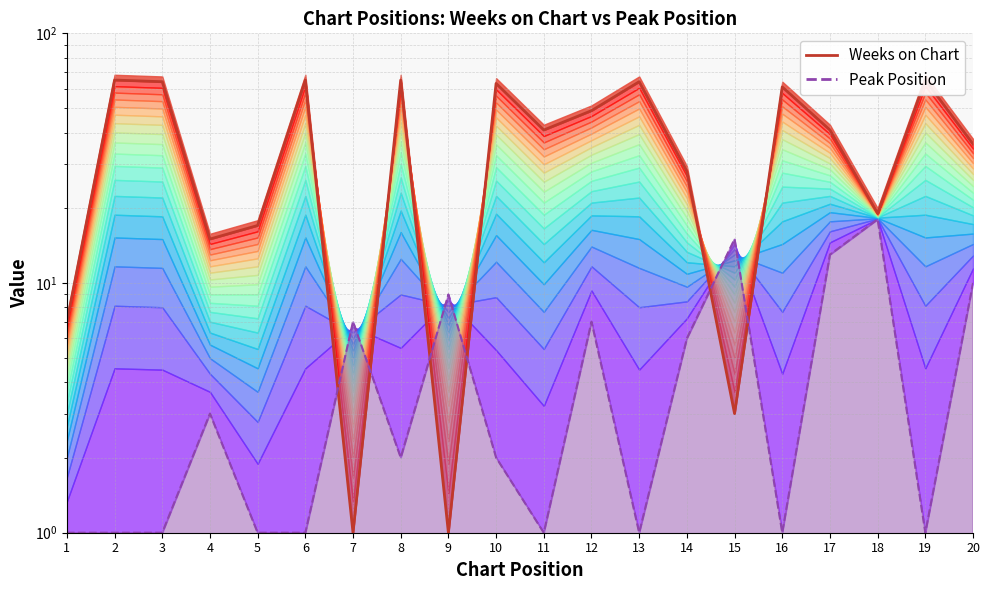

What is the total value across all series at 10?

65